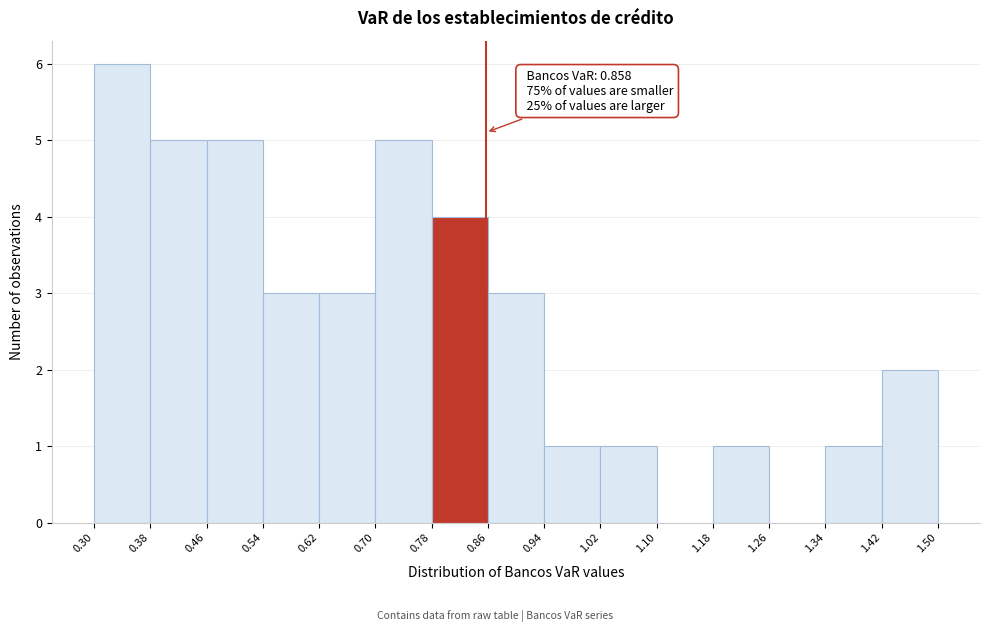

Which range on the x-axis has the tallest bar?

0.30 to 0.38